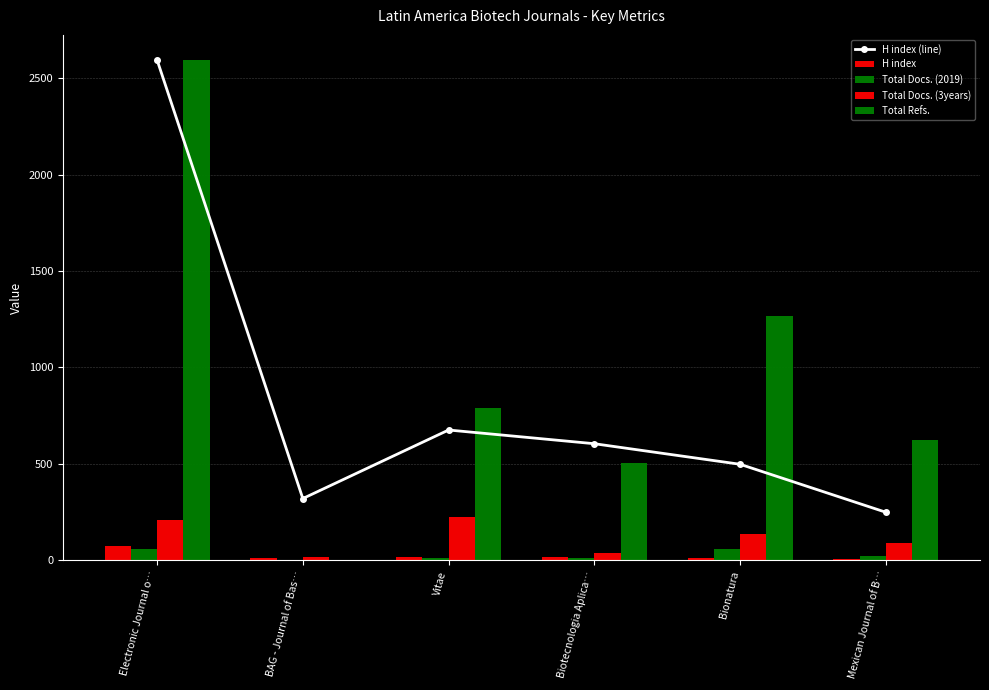

What is the difference between the Total Docs. (3years) values at BAG - Journal of Bas… and Electronic Journal o…?

191.0